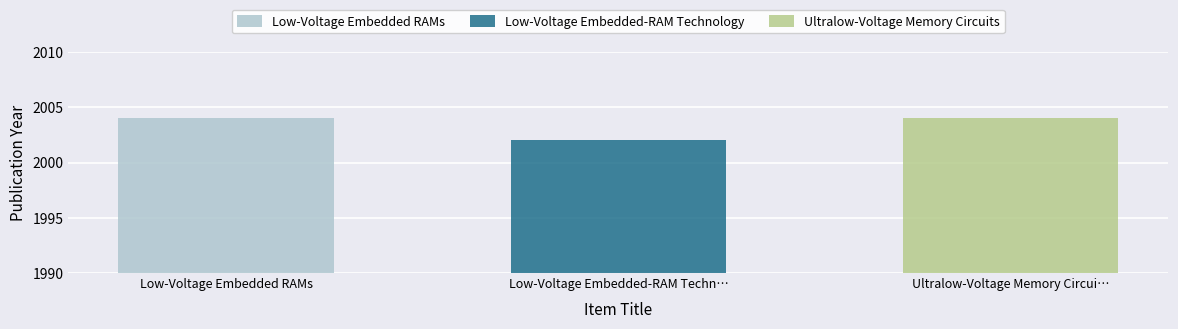

What is the label of the 1st bar from the left?

Low-Voltage Embedded RAMs